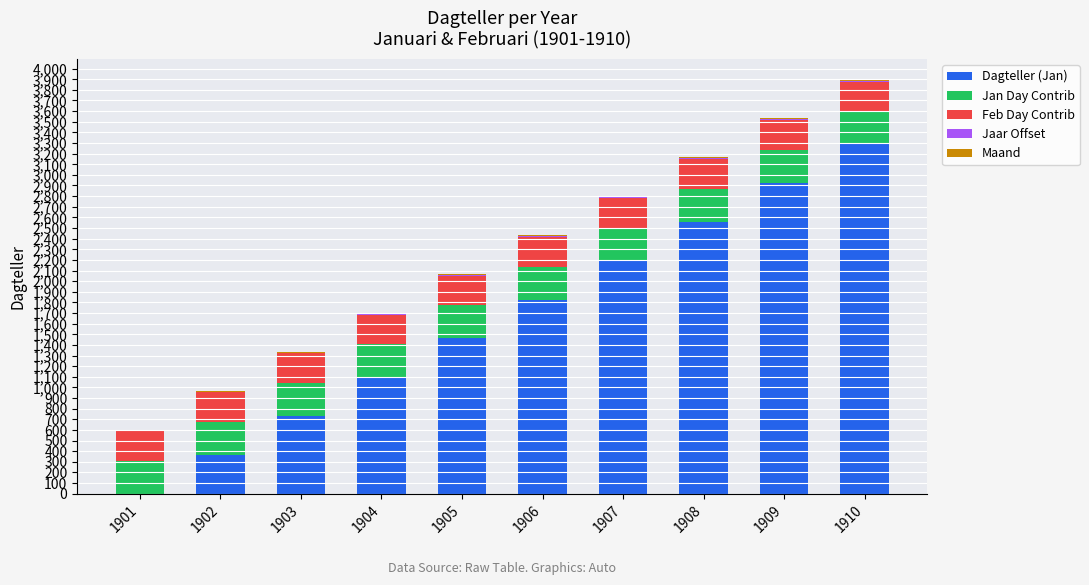

At which label does Dagteller (Jan) reach its peak?

1910